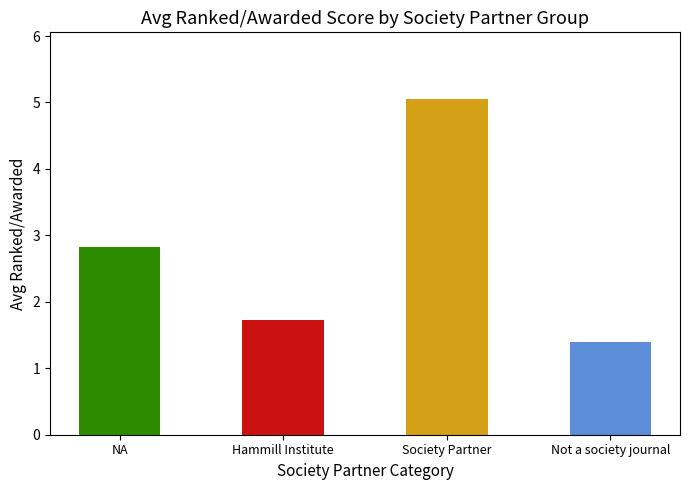

True or false: the data shows 1.9 at NA.

False